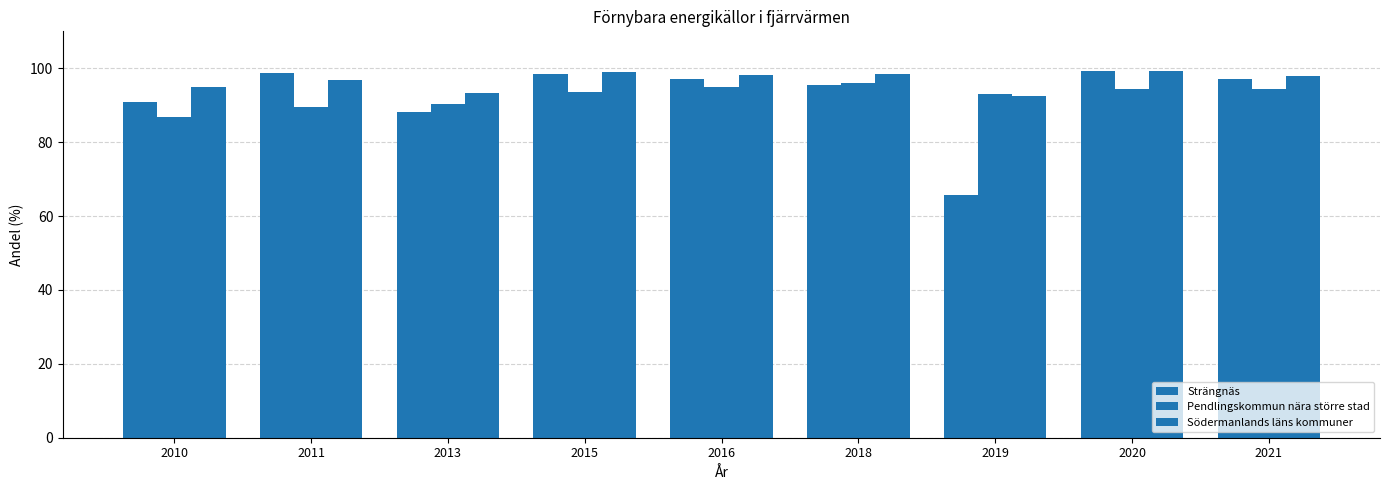

Reading left to right, transcribe all the data shown in this chart.

Strängnäs: 2010=90.8	2011=98.7	2013=88.3	2015=98.4	2016=97.1	2018=95.4	2019=65.8	2020=99.2	2021=97.1
Pendlingskommun nära större stad: 2010=86.9	2011=89.6	2013=90.4	2015=93.7	2016=95.1	2018=95.9	2019=93.1	2020=94.3	2021=94.3
Södermanlands läns kommuner: 2010=94.9	2011=96.7	2013=93.4	2015=99.0	2016=98.2	2018=98.3	2019=92.4	2020=99.3	2021=98.0